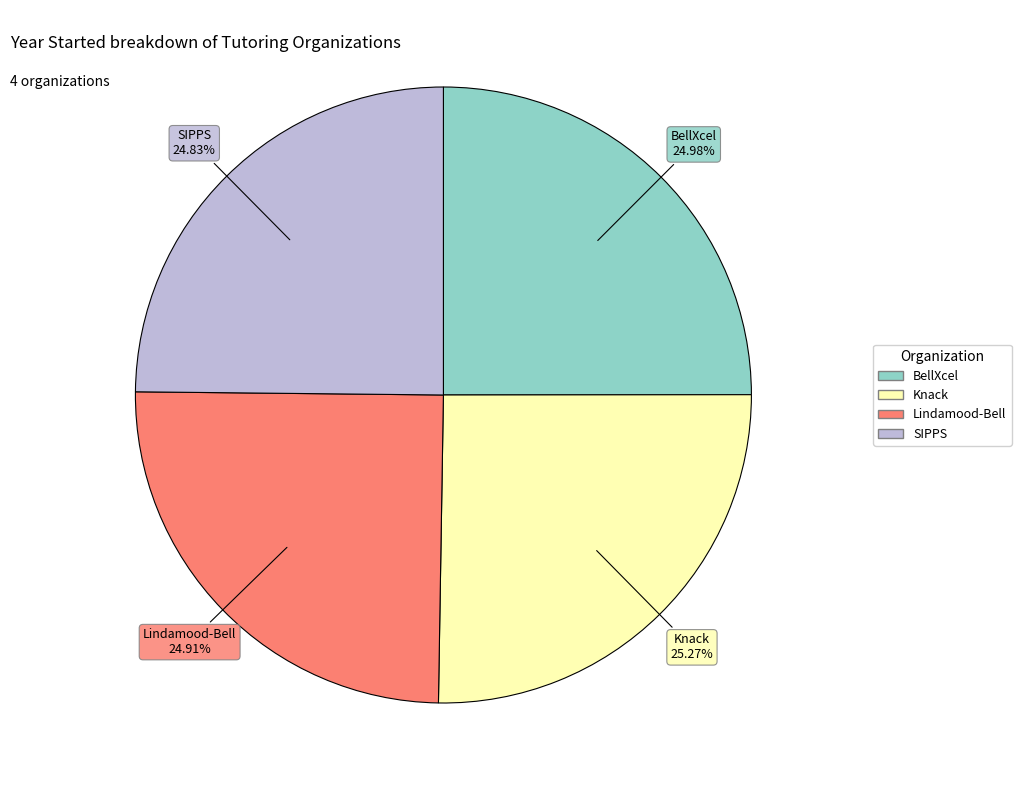

To the nearest percent, what is the average slice percentage?

25%